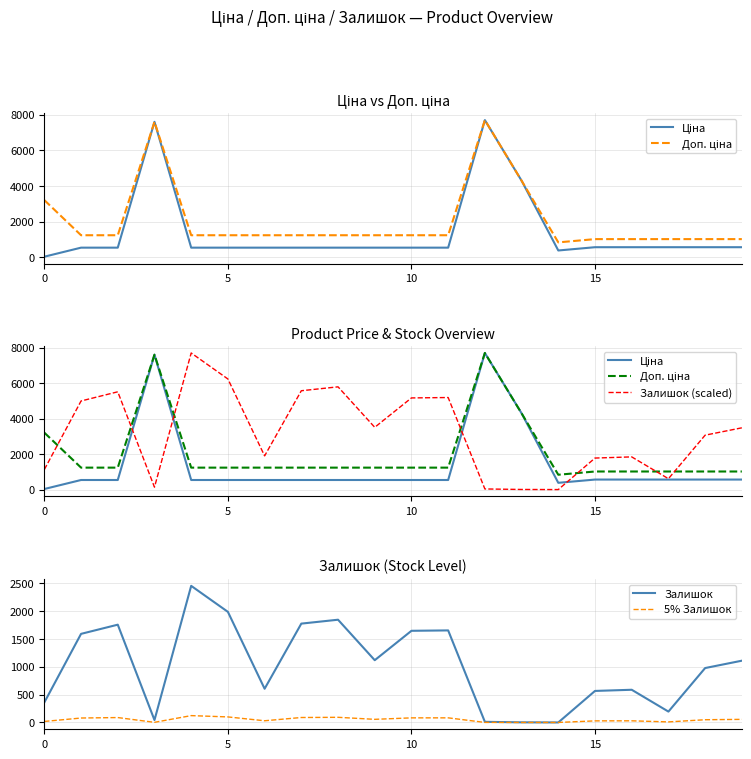

The value of Ціна at 18 is 564.0. True or false?

True